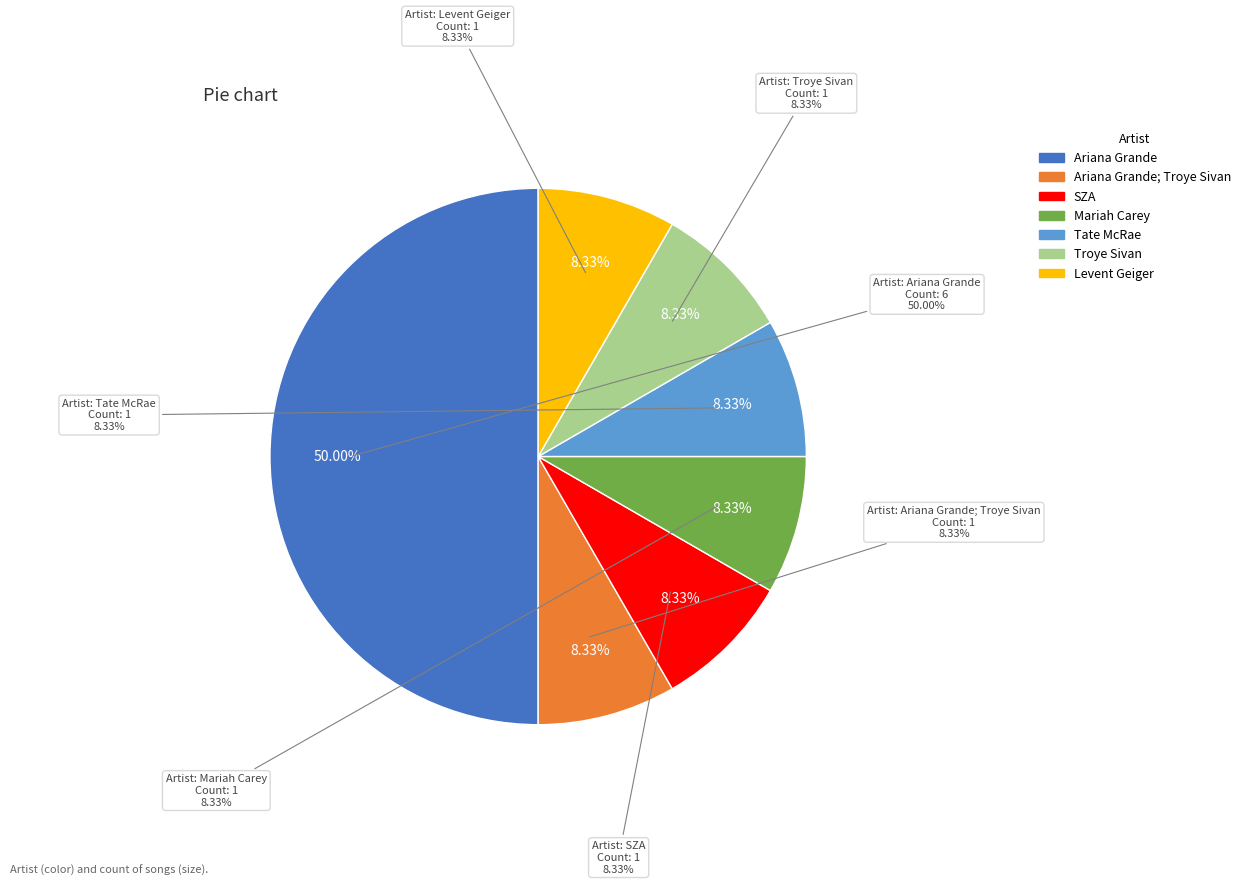

What percentage do SZA and Ariana Grande together represent?

58.3%